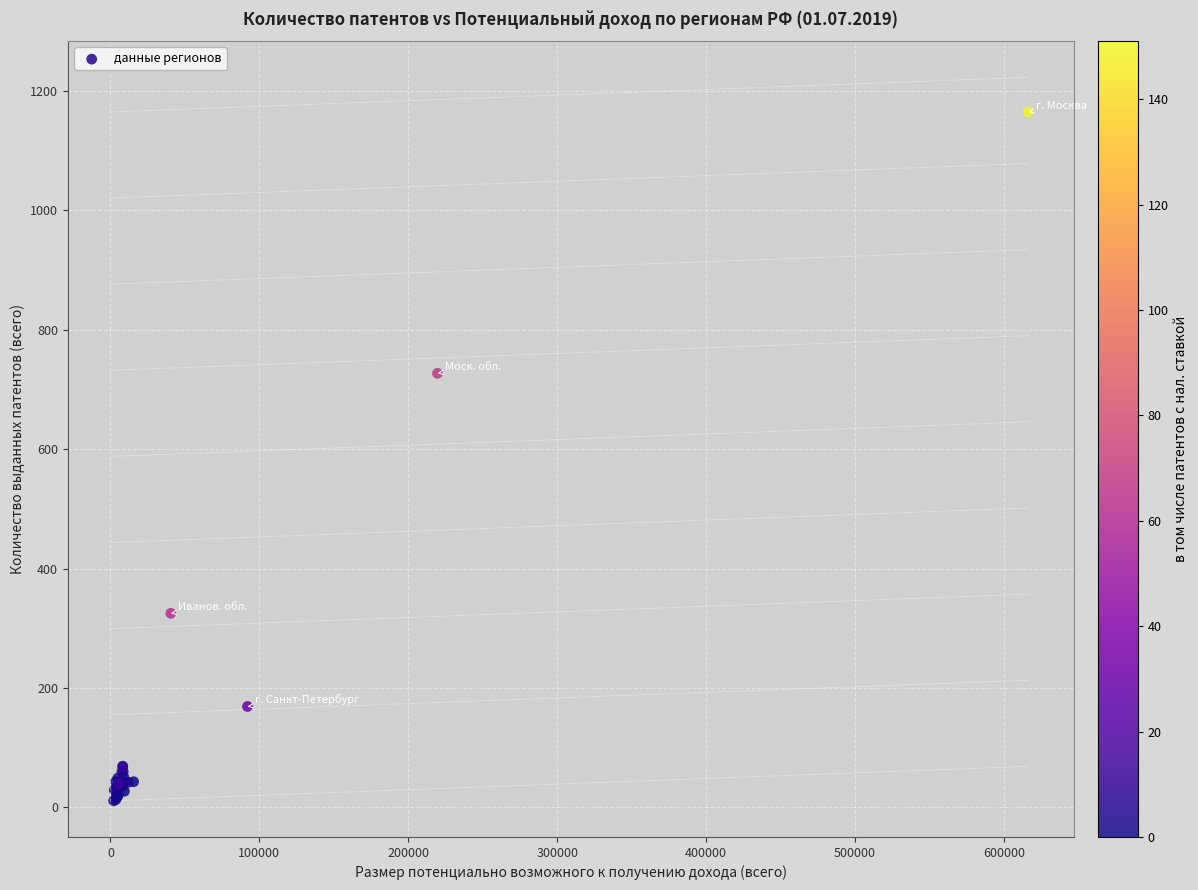

What Y value in the scatter plot is closest to 588?

727